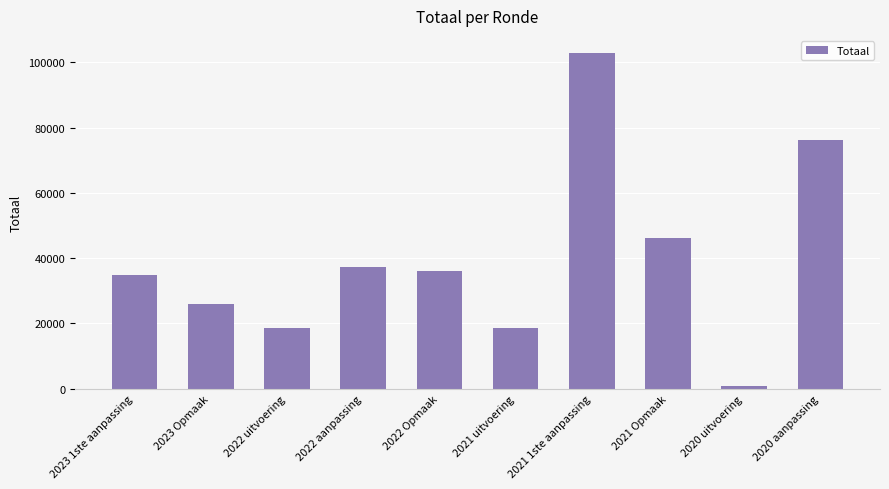

Which has a higher value, 2021 1ste aanpassing or 2020 aanpassing?

2021 1ste aanpassing